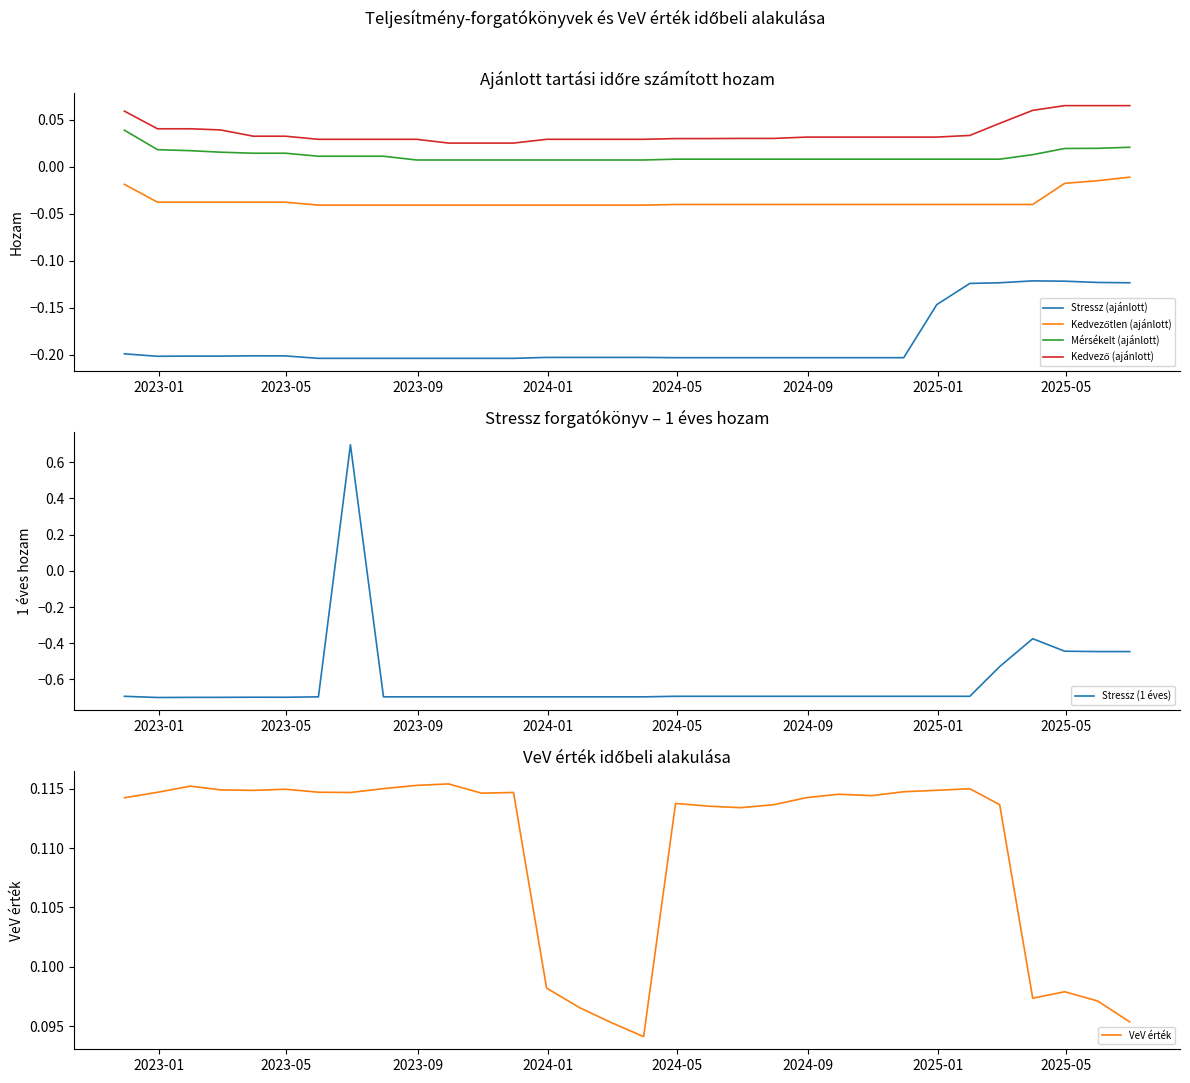

True or false: Stressz (ajánlott) and Mérsékelt (ajánlott) cross at least once.

False